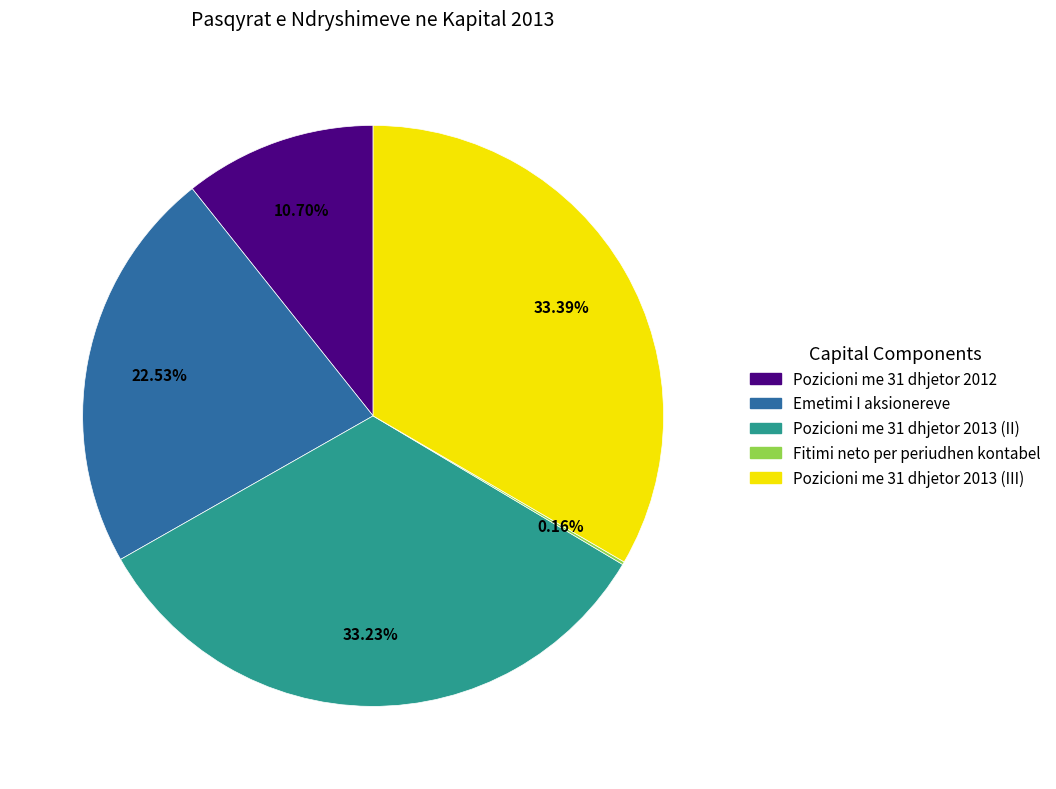

To the nearest percent, what is the difference between the largest and smallest slice percentages?

33%